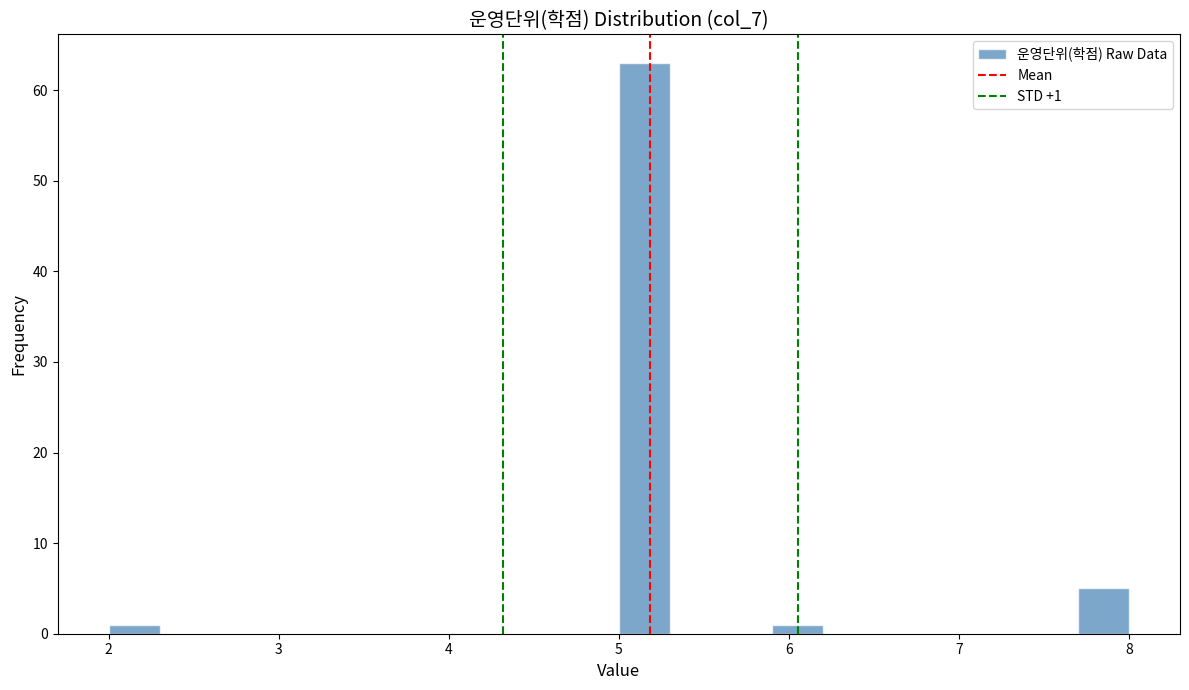

Around what value on the x-axis is the tallest bar? Give the approximate position of its centre, as read against the axis.

5.2